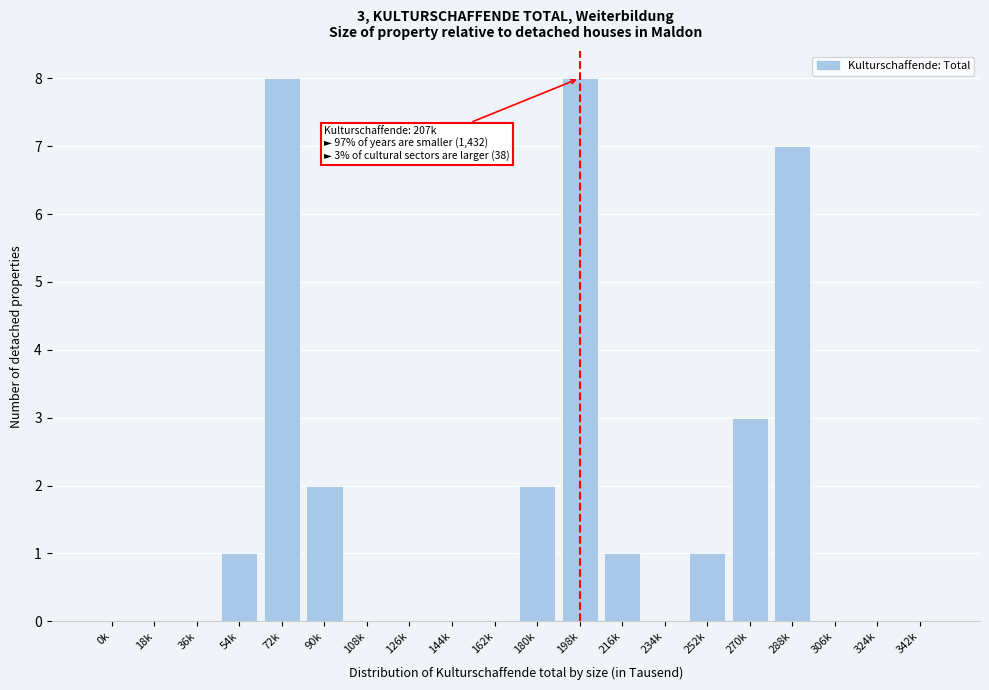

Reading right to left, list all the values displayed in this chart.

342k=0	324k=0	306k=0	288k=7	270k=3	252k=1	234k=0	216k=1	198k=8	180k=2	162k=0	144k=0	126k=0	108k=0	90k=2	72k=8	54k=1	36k=0	18k=0	0k=0